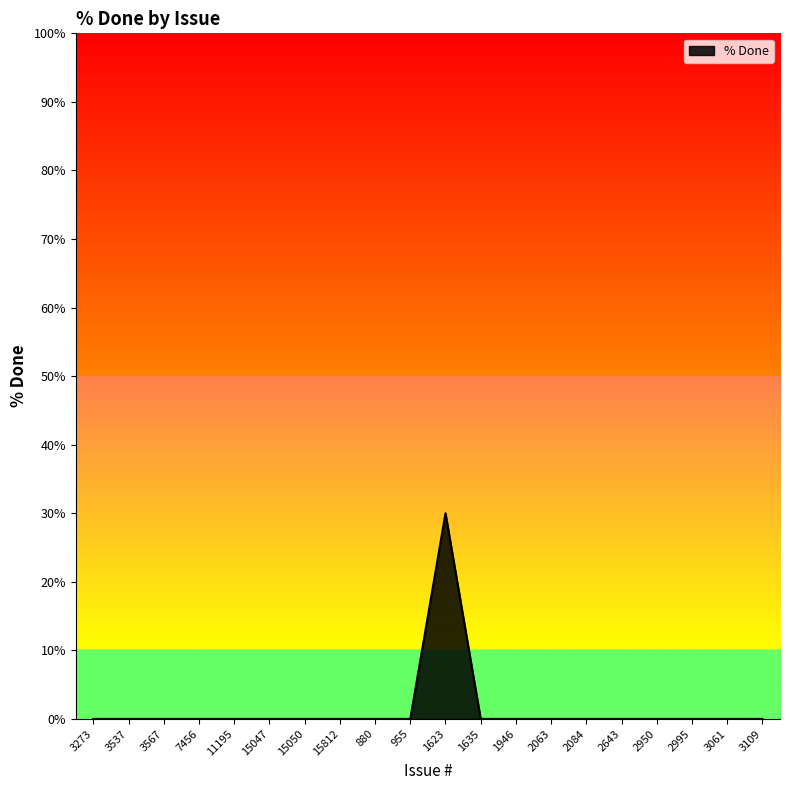

True or false: the data shows 21 at 15050.

False